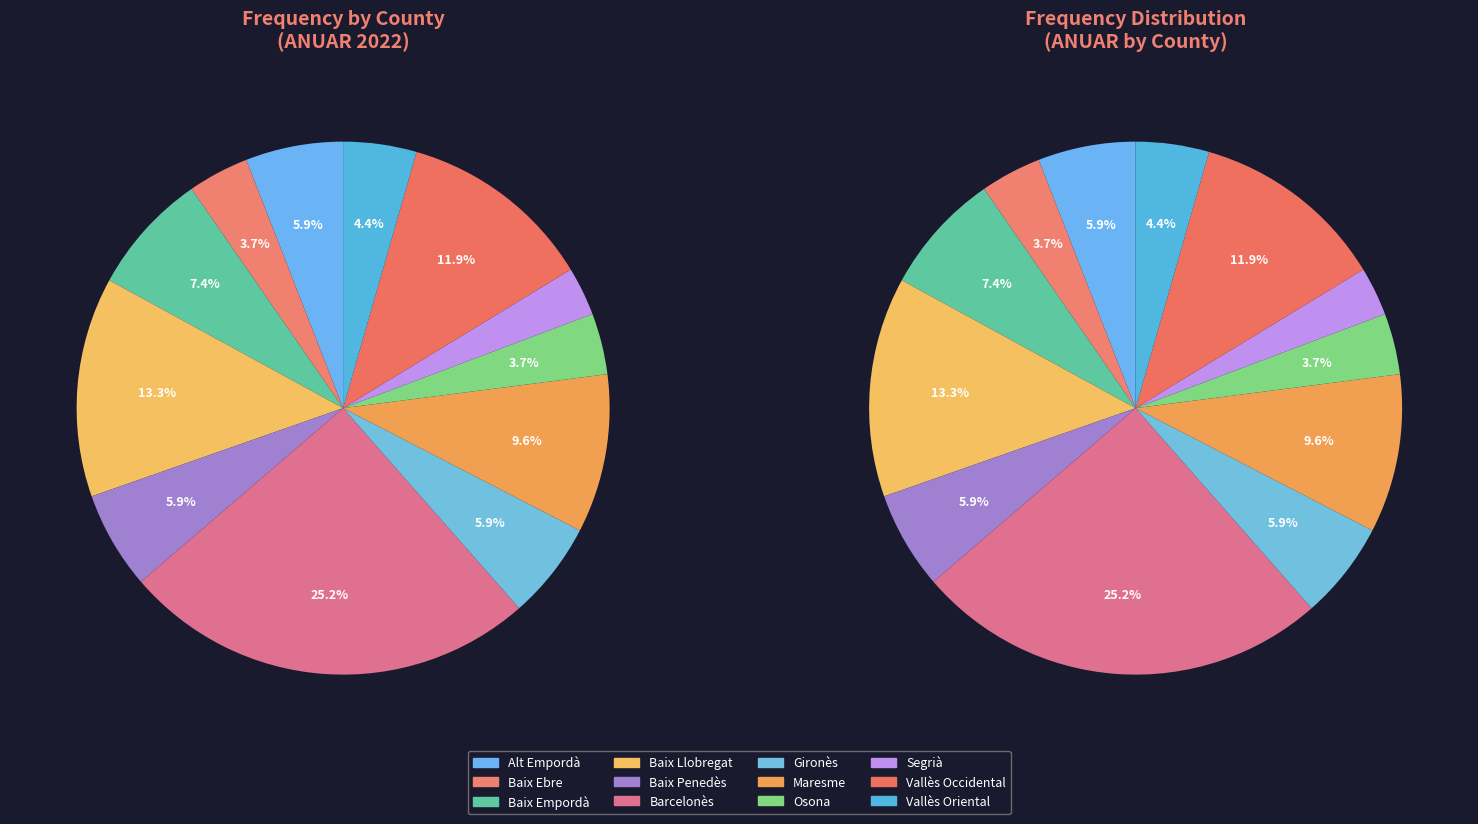

Is Vallès Occidental the majority of the pie?

No